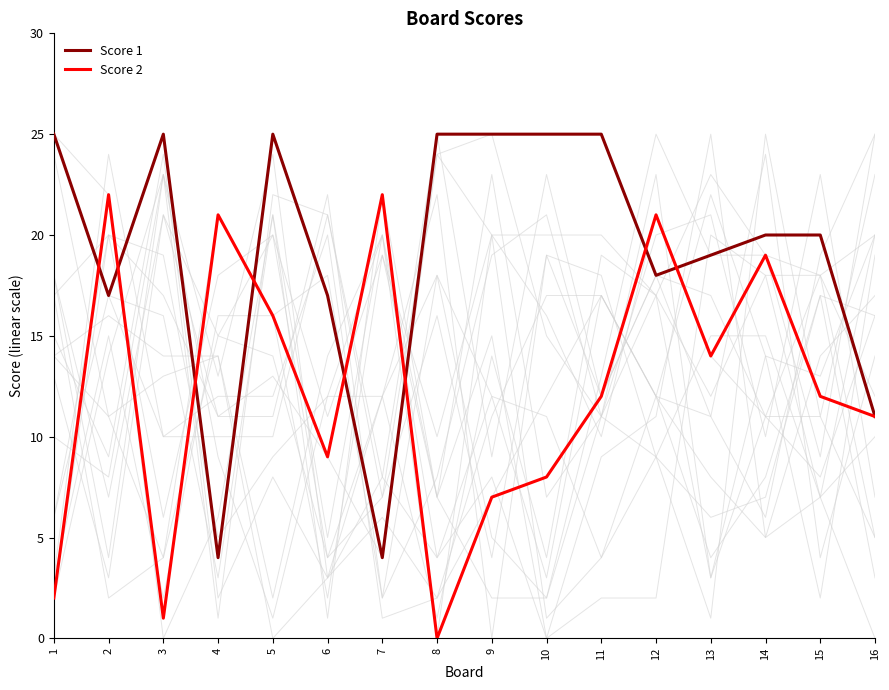

What is the difference between the Score 1 values at 7 and 3?

21